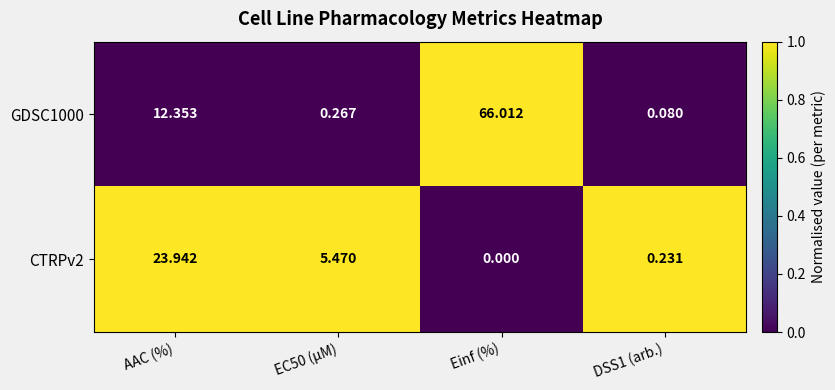

At which category does the chart reach its minimum across all series?

Einf (%)